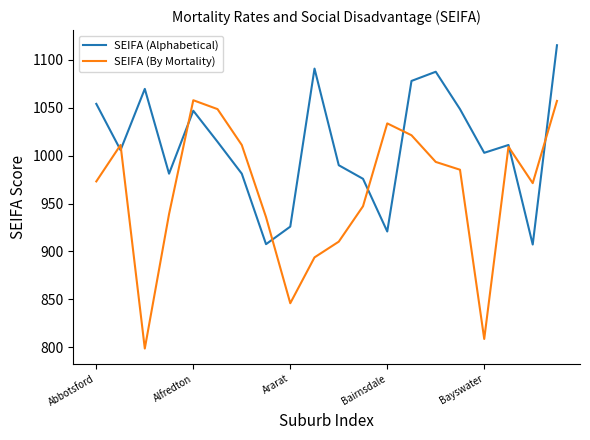

Rank the series by their average value, from lowest to highest.

SEIFA (By Mortality), SEIFA (Alphabetical)